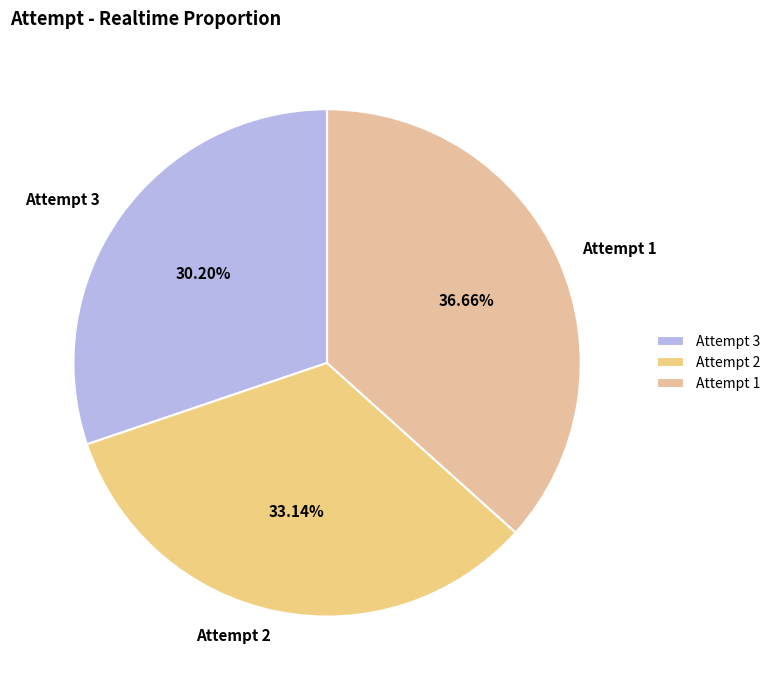

To the nearest percent, what is the difference between the largest and smallest slice percentages?

6%